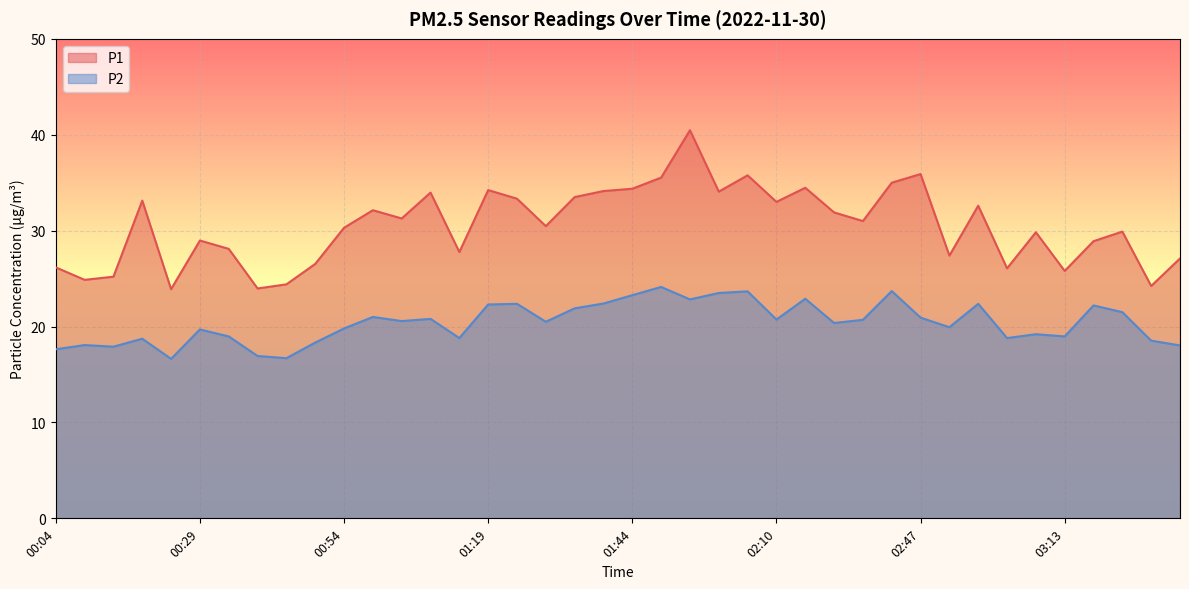

True or false: P1 has a value of 20.3 at 01:50.

False